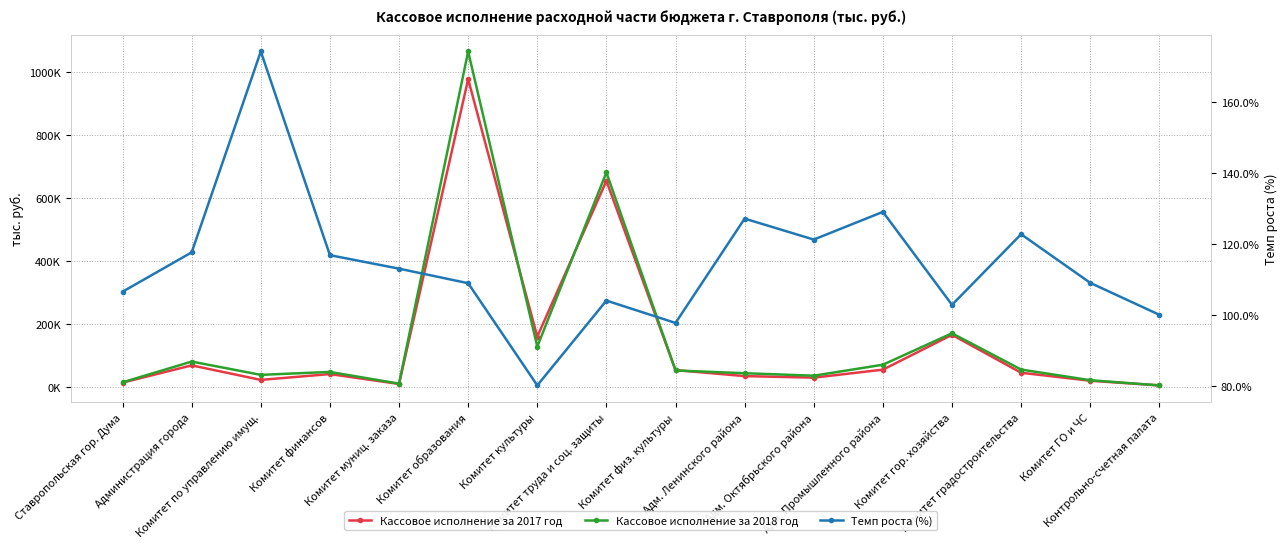

How many lines are shown in the chart?

3